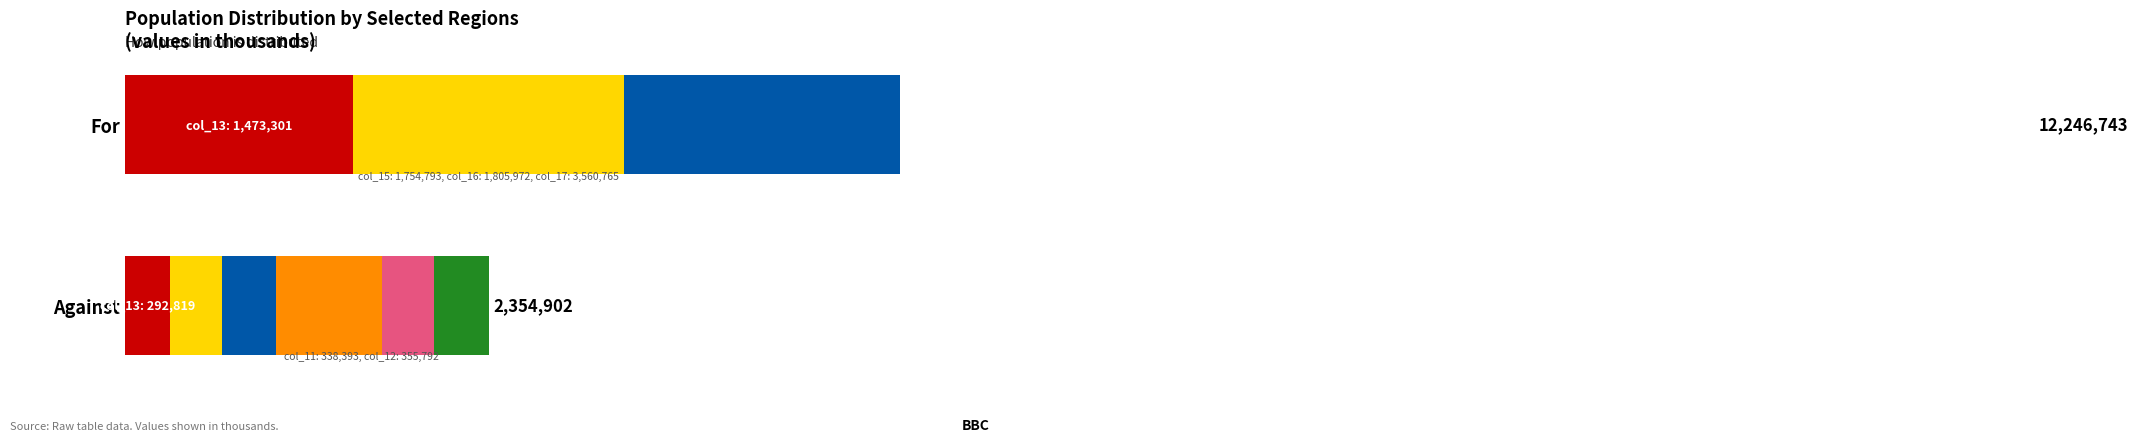

What value does the col_17 series have at 1?

683949